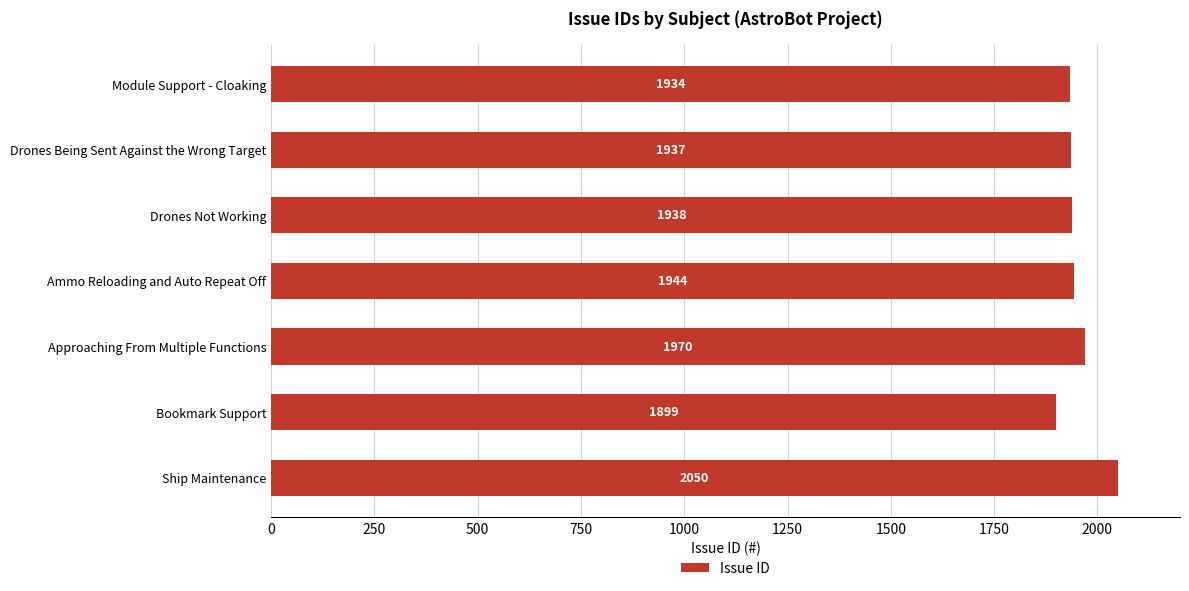

Count the number of data series in this chart.

1